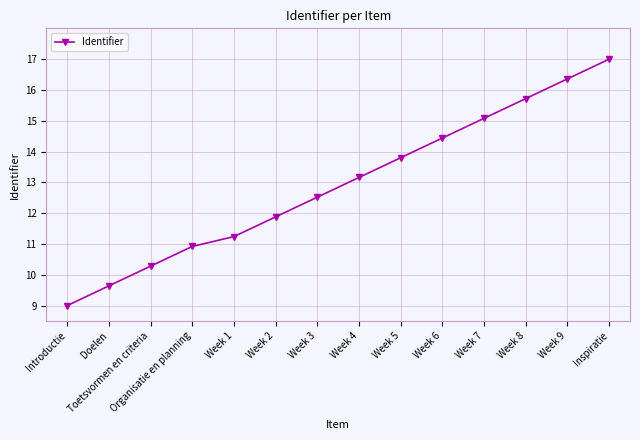

What is the greatest value displayed?

17.0